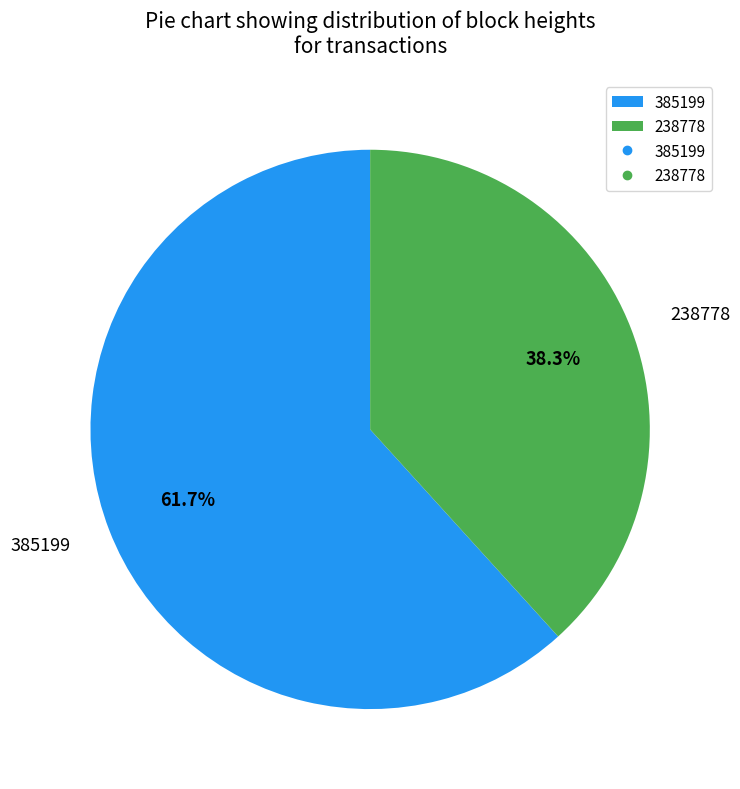

To the nearest percent, what is the difference between the 385199 and 238778 slice percentages?

23%